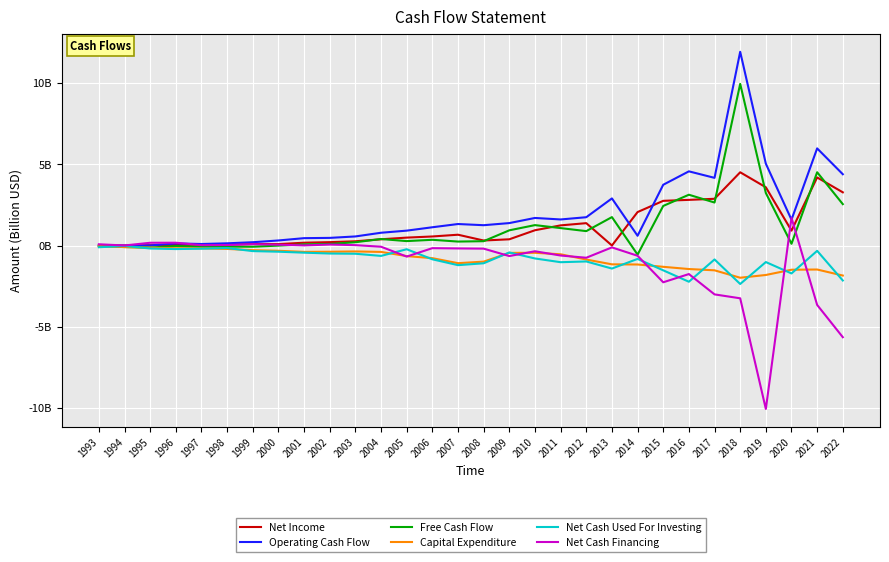

Is it true that Capital Expenditure equals -0.7 at 2002?

False